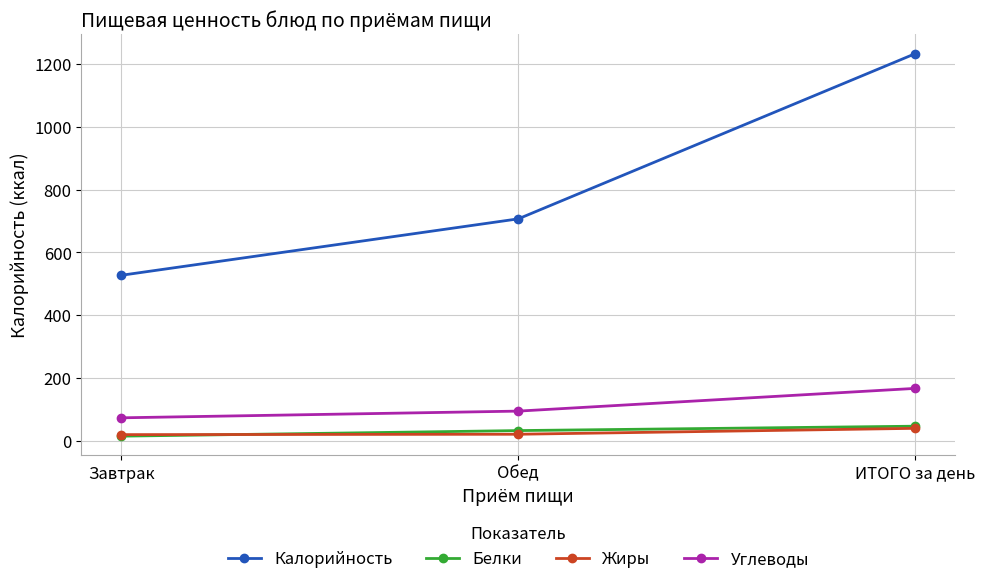

Where does the Жиры series first go above 20?

Обед